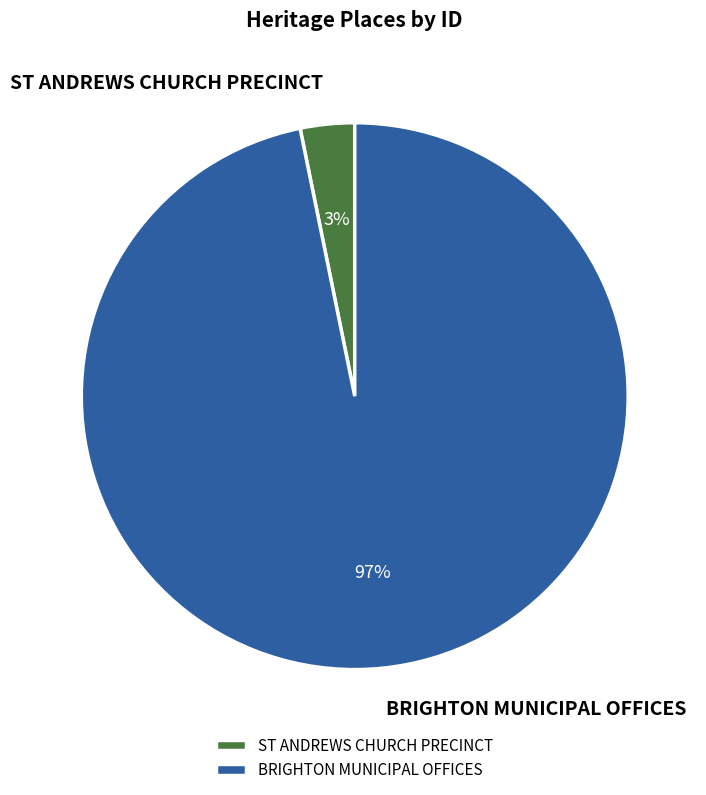

True or false: BRIGHTON MUNICIPAL OFFICES accounts for 97% of the total.

True